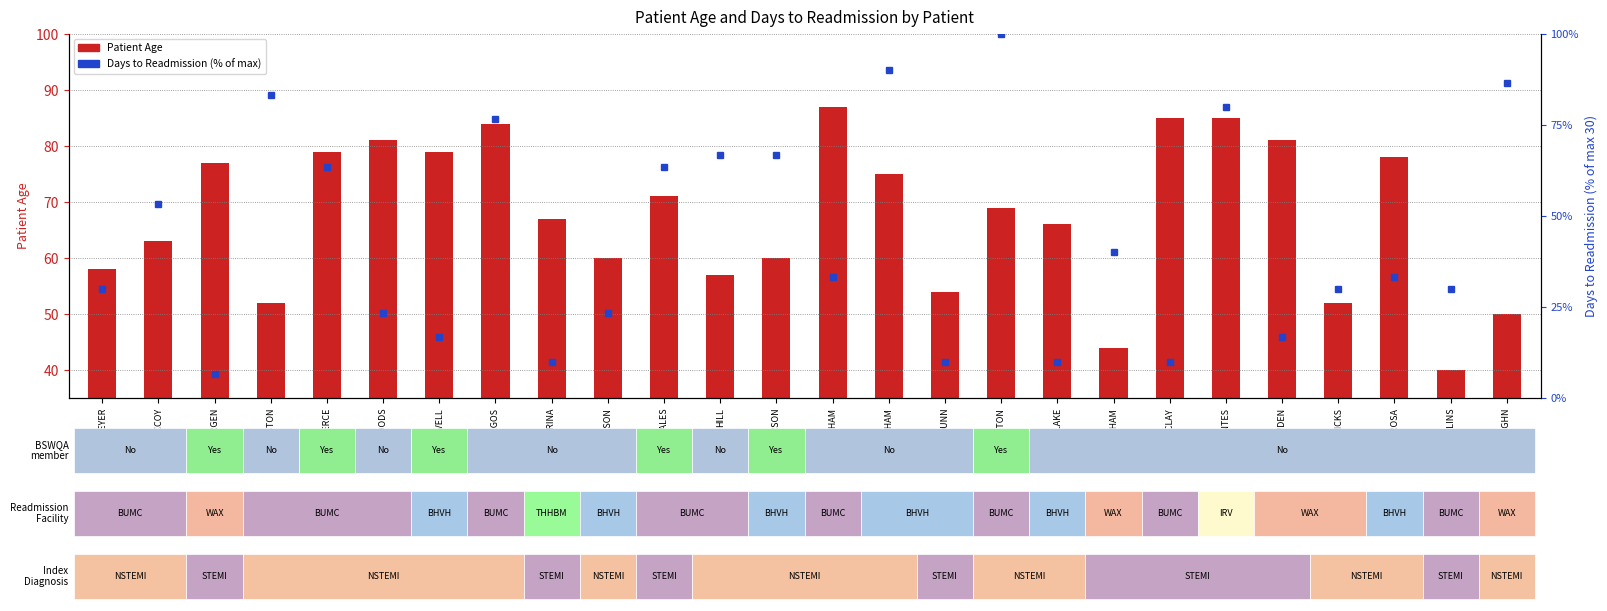

Count the number of categories in the chart.

26